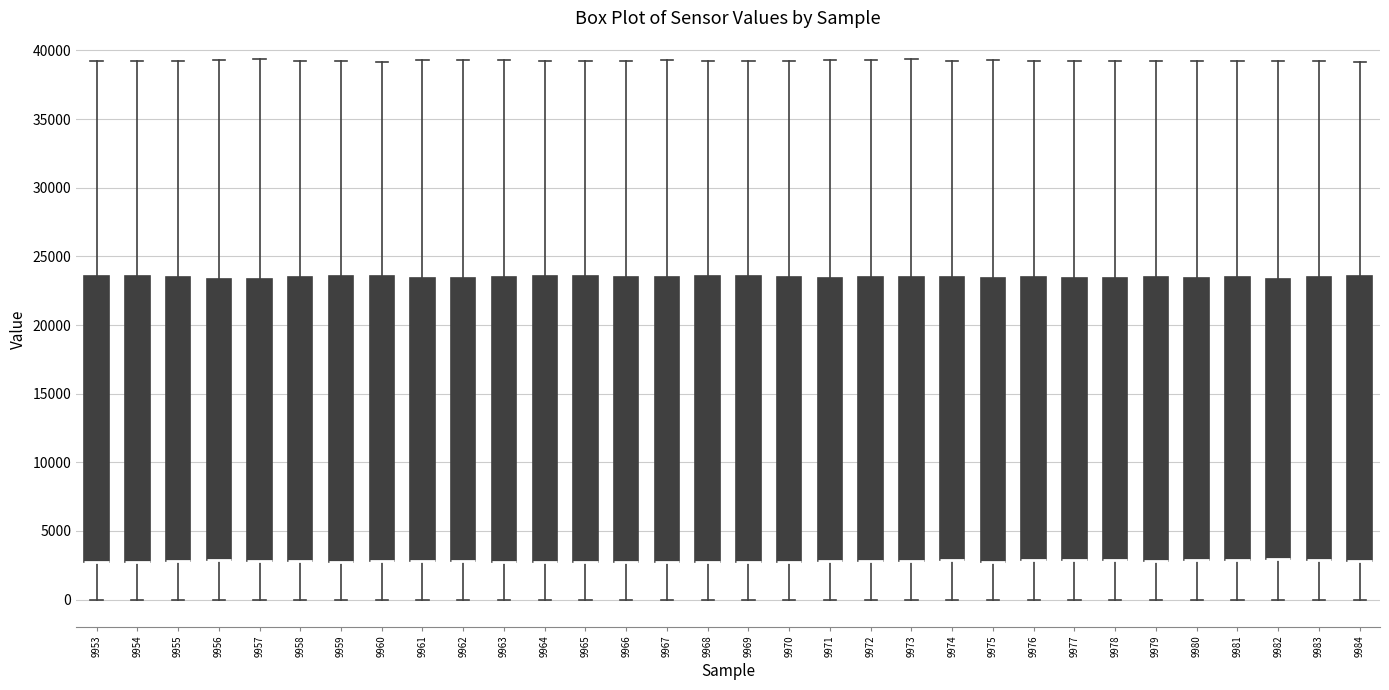

Reading left to right, read every box against the y-axis: the position of its median line, the range the box covers, and the ends of its whiskers. The values are not printed on the chart, so give them approximately, as read against the axis.

9953: median 2500 (drawn on the box's lower edge), box 2500 to 23500, whiskers 0 to 39000
9954: median 2500 (drawn on the box's lower edge), box 2500 to 23500, whiskers 0 to 39000
9955: median 3000 (drawn on the box's lower edge), box 3000 to 23500, whiskers 0 to 39500
9956: median 3000 (drawn on the box's lower edge), box 3000 to 23500, whiskers 0 to 39500
9957: median 3000 (drawn on the box's lower edge), box 3000 to 23500, whiskers 0 to 39500
9958: median 3000 (drawn on the box's lower edge), box 3000 to 23500, whiskers 0 to 39500
9959: median 2500 (drawn on the box's lower edge), box 2500 to 23500, whiskers 0 to 39000
9960: median 3000 (drawn on the box's lower edge), box 3000 to 23500, whiskers 0 to 39000
9961: median 3000 (drawn on the box's lower edge), box 3000 to 23500, whiskers 0 to 39500
9962: median 3000 (drawn on the box's lower edge), box 3000 to 23500, whiskers 0 to 39500
9963: median 2500 (drawn on the box's lower edge), box 2500 to 23500, whiskers 0 to 39500
9964: median 2500 (drawn on the box's lower edge), box 2500 to 23500, whiskers 0 to 39000
9965: median 3000 (drawn on the box's lower edge), box 3000 to 23500, whiskers 0 to 39000
9966: median 3000 (drawn on the box's lower edge), box 3000 to 23500, whiskers 0 to 39000
9967: median 3000 (drawn on the box's lower edge), box 3000 to 23500, whiskers 0 to 39500
9968: median 3000 (drawn on the box's lower edge), box 3000 to 23500, whiskers 0 to 39000
9969: median 2500 (drawn on the box's lower edge), box 2500 to 23500, whiskers 0 to 39000
9970: median 2500 (drawn on the box's lower edge), box 2500 to 23500, whiskers 0 to 39500
9971: median 3000 (drawn on the box's lower edge), box 3000 to 23500, whiskers 0 to 39500
9972: median 3000 (drawn on the box's lower edge), box 3000 to 23500, whiskers 0 to 39500
9973: median 3000 (drawn on the box's lower edge), box 3000 to 23500, whiskers 0 to 39500
9974: median 3000 (drawn on the box's lower edge), box 3000 to 23500, whiskers 0 to 39000
9975: median 3000 (drawn on the box's lower edge), box 3000 to 23500, whiskers 0 to 39500
9976: median 3000 (drawn on the box's lower edge), box 3000 to 23500, whiskers 0 to 39000
9977: median 3000 (drawn on the box's lower edge), box 3000 to 23500, whiskers 0 to 39000
9978: median 3000 (drawn on the box's lower edge), box 3000 to 23500, whiskers 0 to 39500
9979: median 3000 (drawn on the box's lower edge), box 3000 to 23500, whiskers 0 to 39000
9980: median 3000 (drawn on the box's lower edge), box 3000 to 23500, whiskers 0 to 39000
9981: median 3000 (drawn on the box's lower edge), box 3000 to 23500, whiskers 0 to 39000
9982: median 3000 (drawn on the box's lower edge), box 3000 to 23500, whiskers 0 to 39000
9983: median 3000 (drawn on the box's lower edge), box 3000 to 23500, whiskers 0 to 39000
9984: median 3000 (drawn on the box's lower edge), box 3000 to 23500, whiskers 0 to 39000